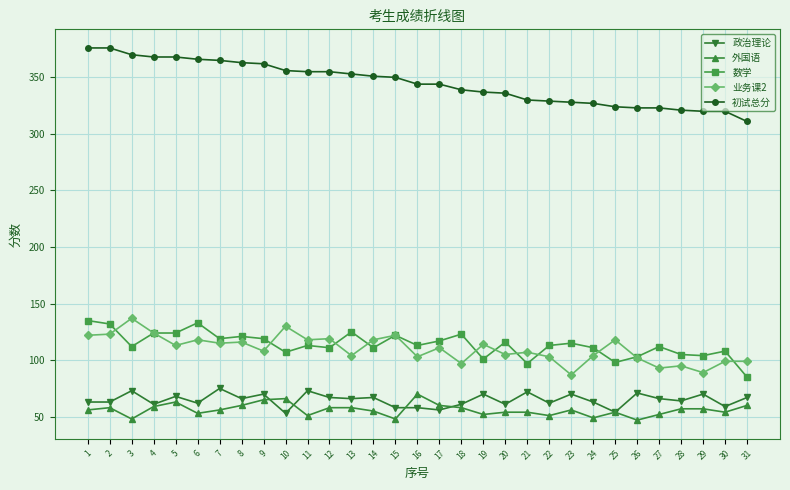

What is the greatest value displayed?

376